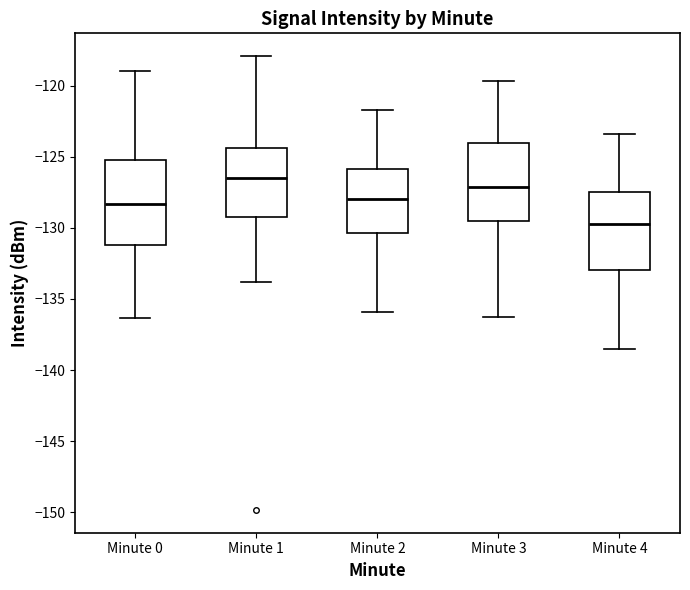

Reading left to right, read every box against the y-axis: the position of its median line, the range the box covers, and the ends of its whiskers. The values are not printed on the chart, so give them approximately, as read against the axis.

Minute 0: median -128.5, box -131.0 to -125.5, whiskers -136.5 to -119.0
Minute 1: median -126.5, box -129.0 to -124.5, whiskers -134.0 to -118.0
Minute 2: median -128.0, box -130.5 to -126.0, whiskers -136.0 to -121.5
Minute 3: median -127.0, box -129.5 to -124.0, whiskers -136.5 to -119.5
Minute 4: median -129.5, box -133.0 to -127.5, whiskers -138.5 to -123.5